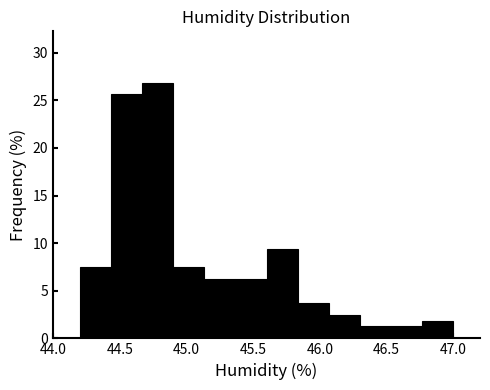

Reading left to right, list every bar in this chart as the range it spans on the x-axis followed by its height. Neither the bar edges nor the heights are printed on the chart, so give them approximately, as read against the axes.

44.20 to 44.45: 7.5
44.45 to 44.65: 25.5
44.65 to 44.90: 27.0
44.90 to 45.15: 7.5
45.15 to 45.35: 6.5
45.35 to 45.60: 6.5
45.60 to 45.85: 9.5
45.85 to 46.05: 4.0
46.05 to 46.30: 2.5
46.30 to 46.55: 1.5
46.55 to 46.75: 1.5
46.75 to 47.00: 2.0